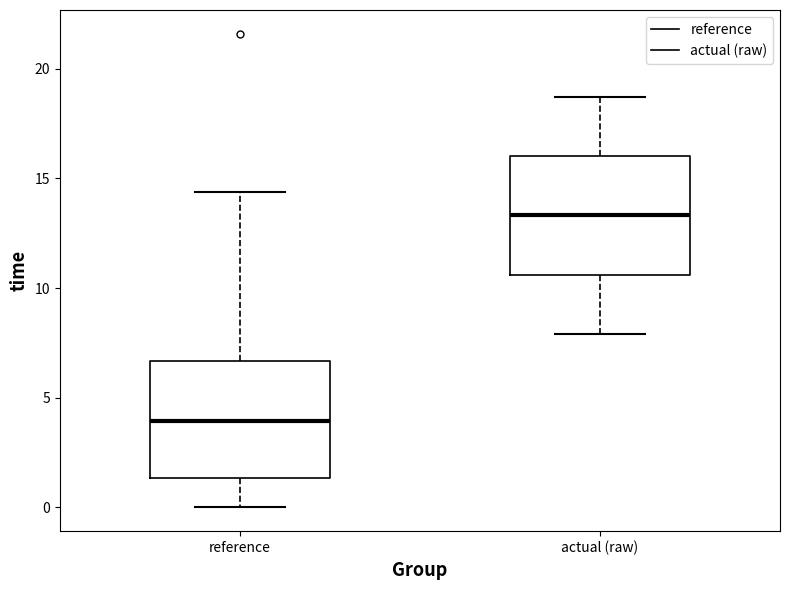

Where is the lower edge of the box for reference on the y-axis? The values are not printed on the chart, so give them approximately, as read against the axis.

1.5